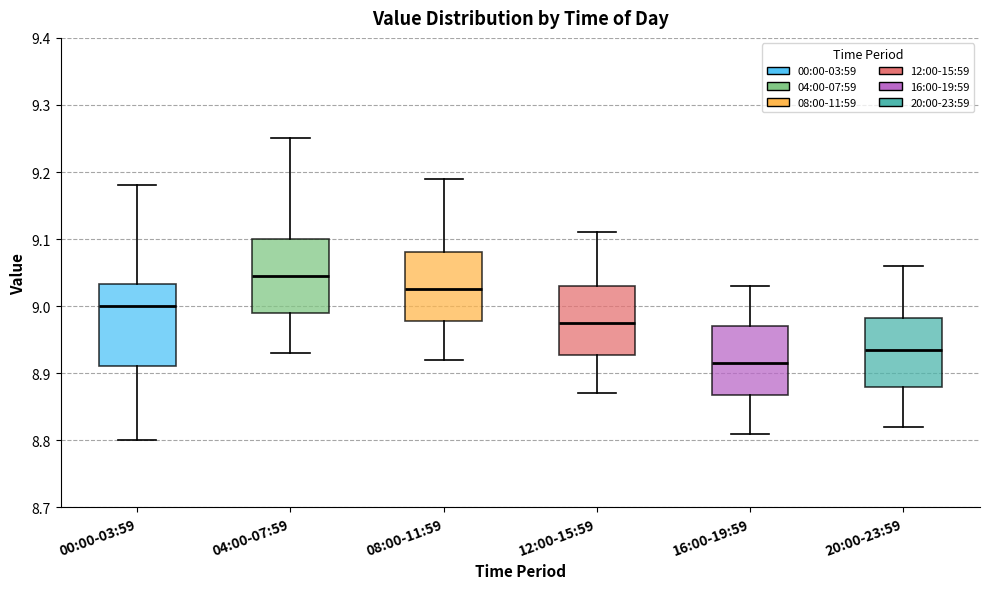

Where does the median line of the box for 12:00-15:59 sit on the y-axis? The values are not printed on the chart, so give them approximately, as read against the axis.

8.98